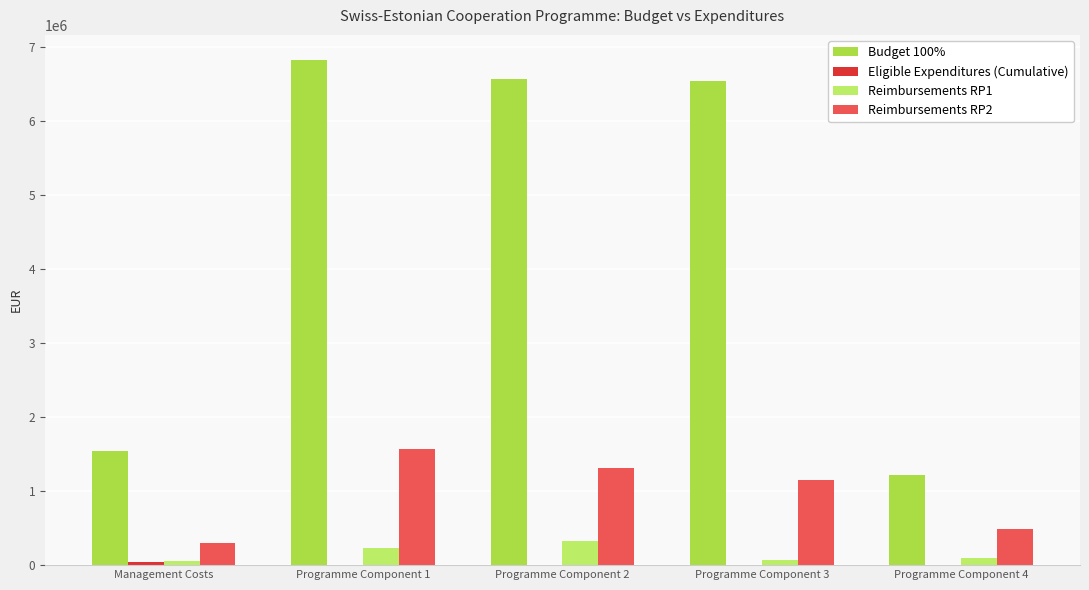

How many groups of bars are there?

5